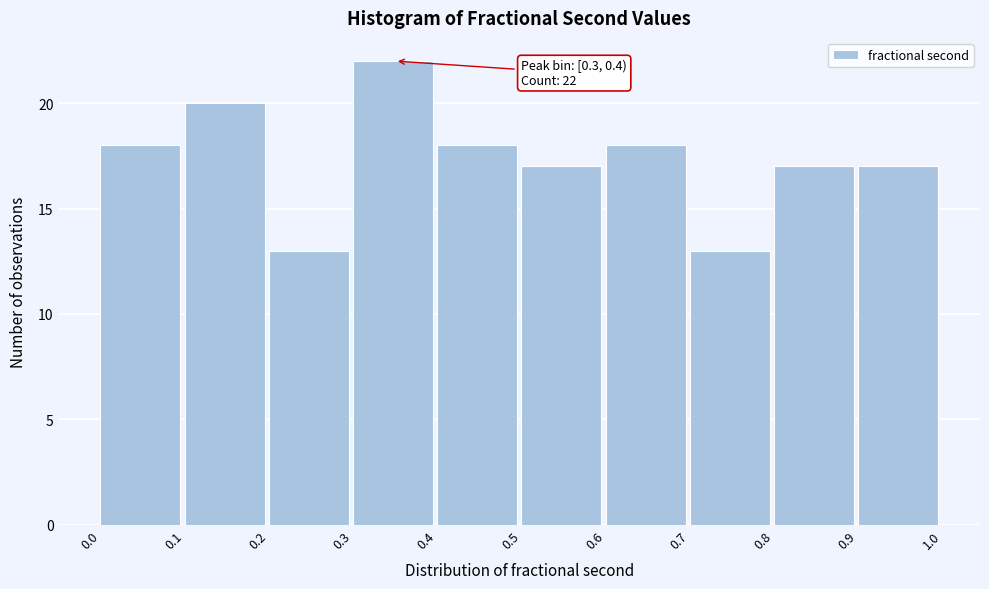

Over which range of the x-axis is the bar tallest?

0.3 to 0.4